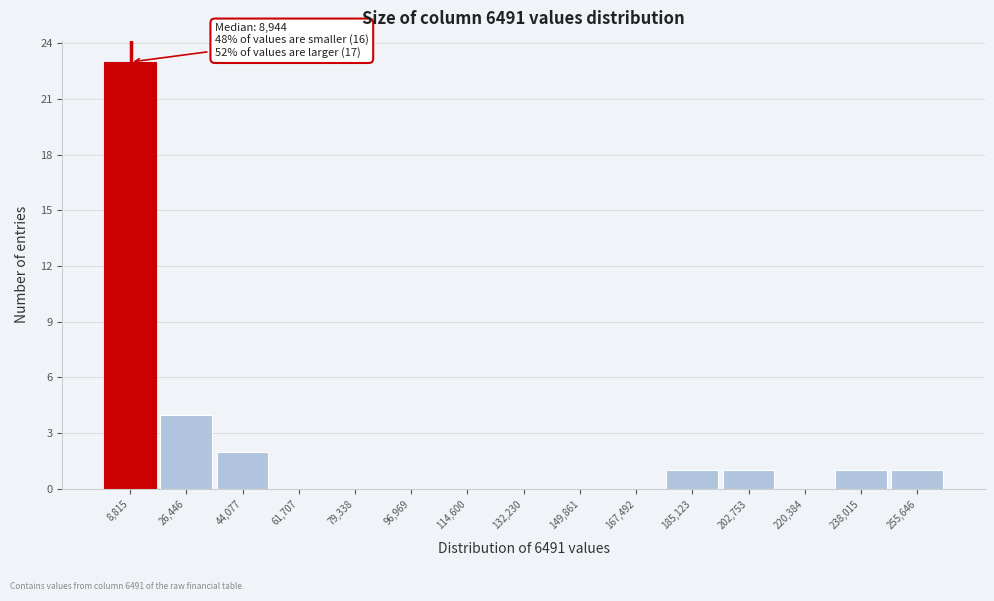

Which range on the x-axis has the tallest bar?

0 to 18000